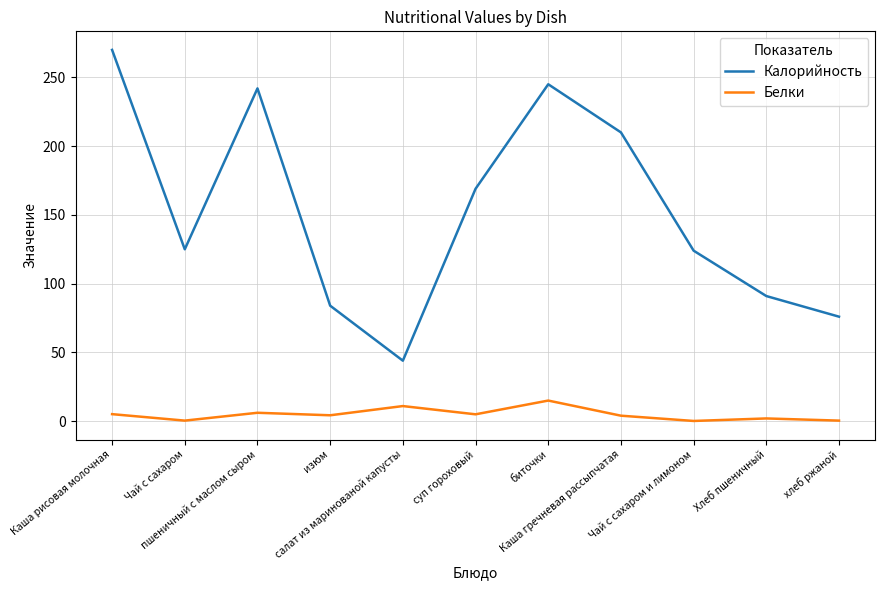

Rank the series by their maximum value, from highest to lowest.

Калорийность, Белки